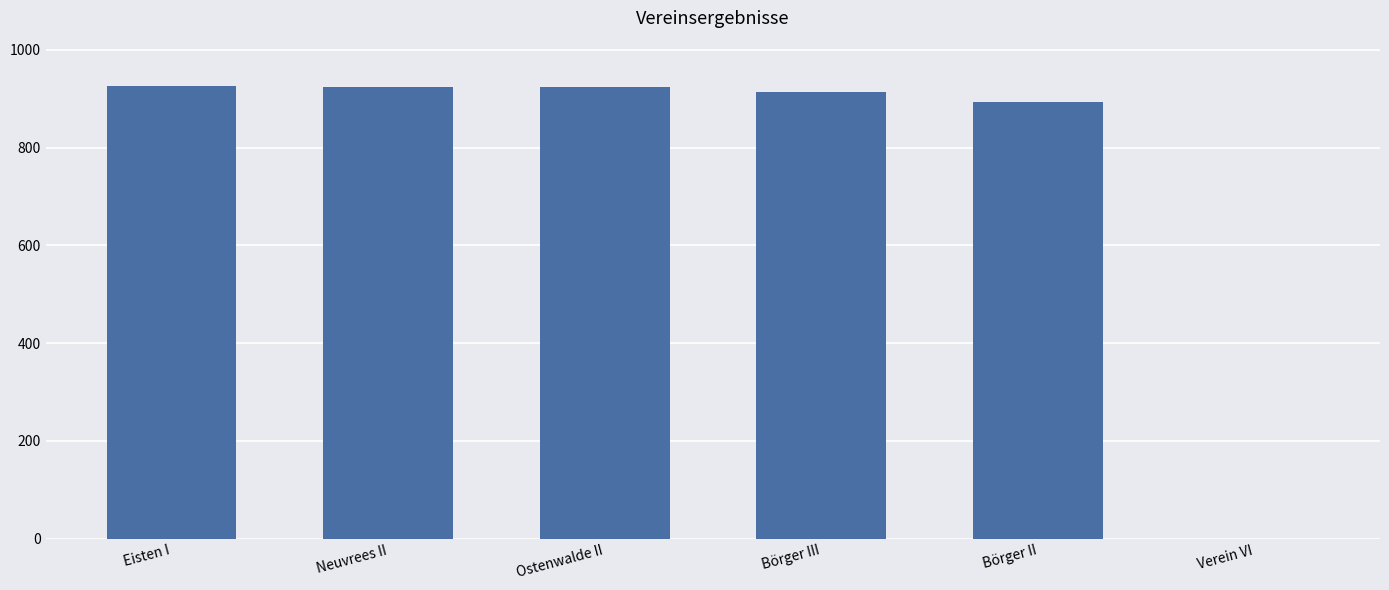

True or false: the data shows 347.5 at Verein VI.

False